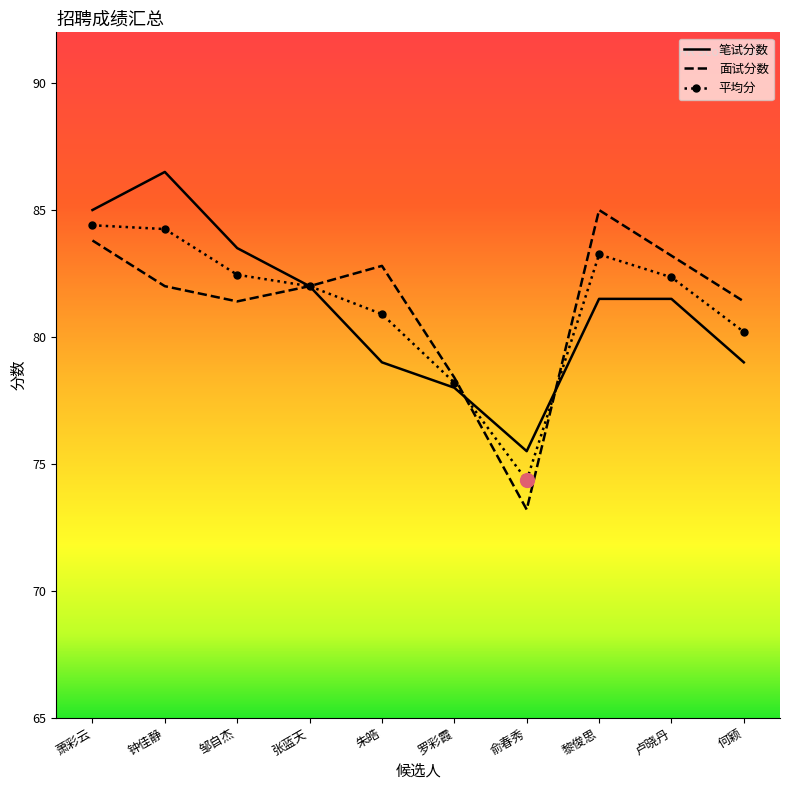

What value does the 笔试分数 series have at 罗彩霞?

78.0